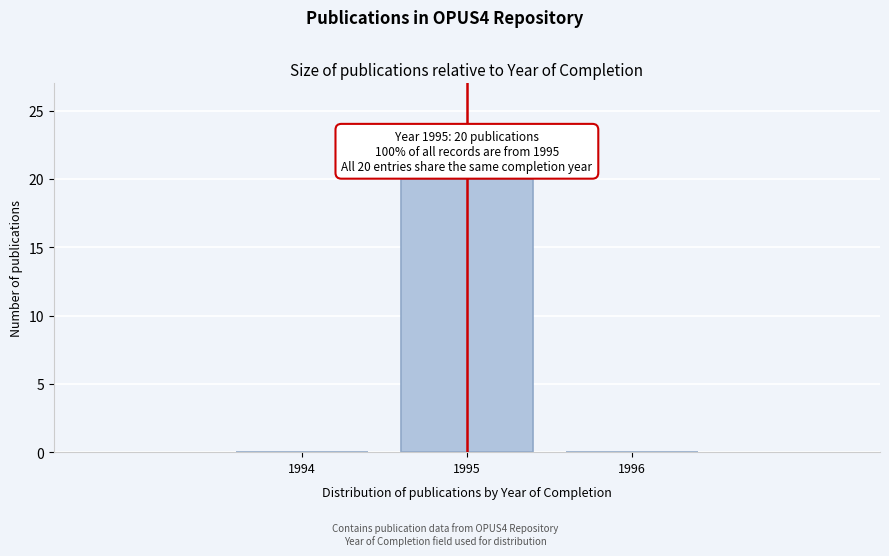

Over which range of the x-axis is the bar tallest?

1994.5 to 1995.5